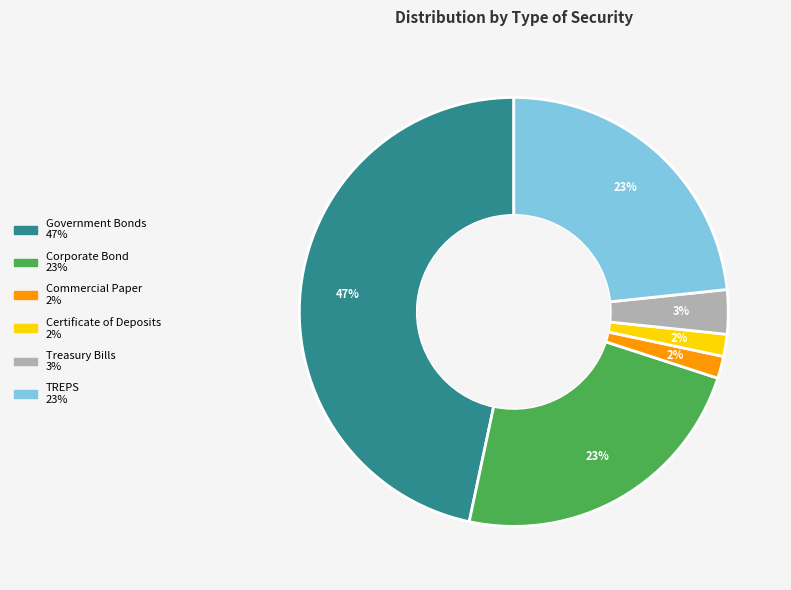

What is the largest slice in the pie chart?

Government Bonds